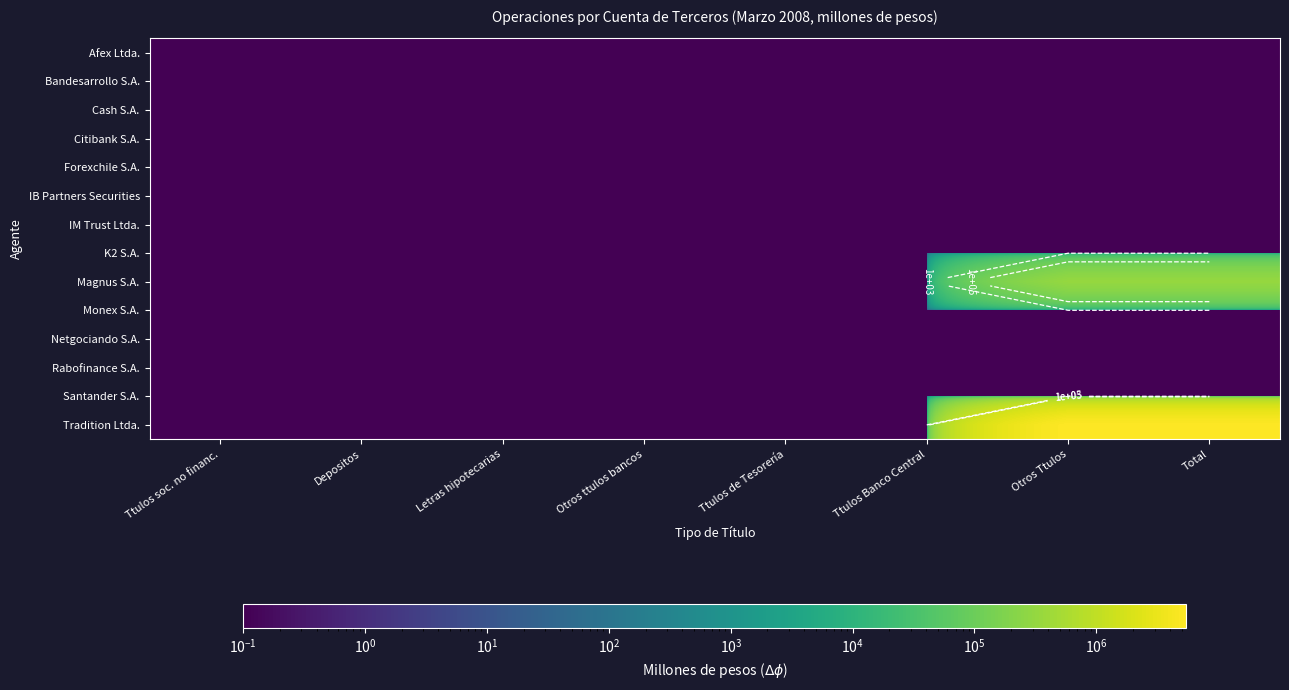

Rank the series at Otros ttulos bancos from highest to lowest value.

Afex Ltda., Bandesarrollo S.A., Cash S.A., Citibank S.A., Forexchile S.A., IB Partners Securities, IM Trust Ltda., K2 S.A., Magnus S.A., Monex S.A., Netgociando S.A., Rabofinance S.A., Santander S.A., Tradition Ltda.